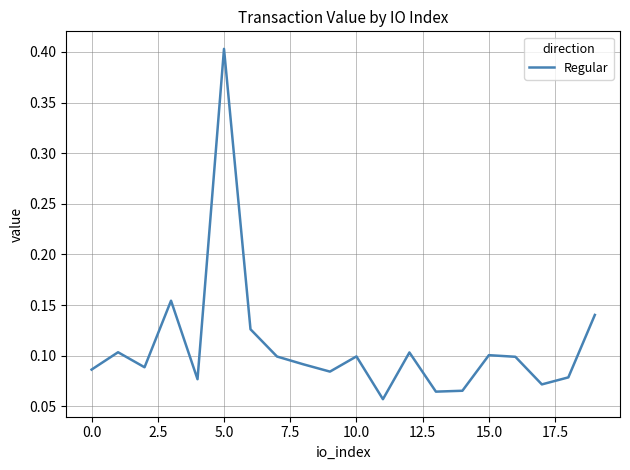

What is the difference between the maximum and minimum values?

0.3